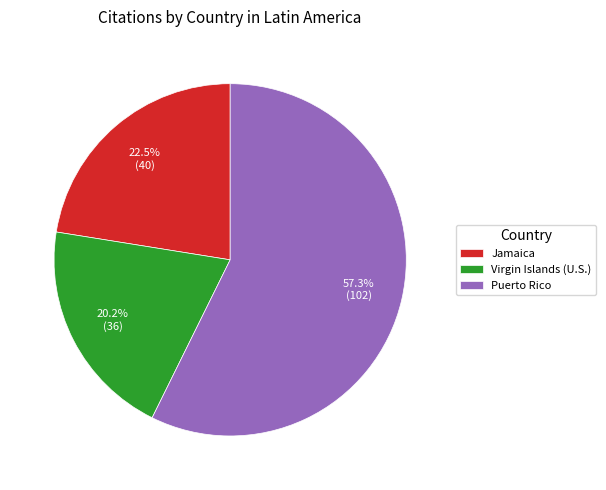

To the nearest percent, what is the difference between the largest and smallest slice percentages?

37%